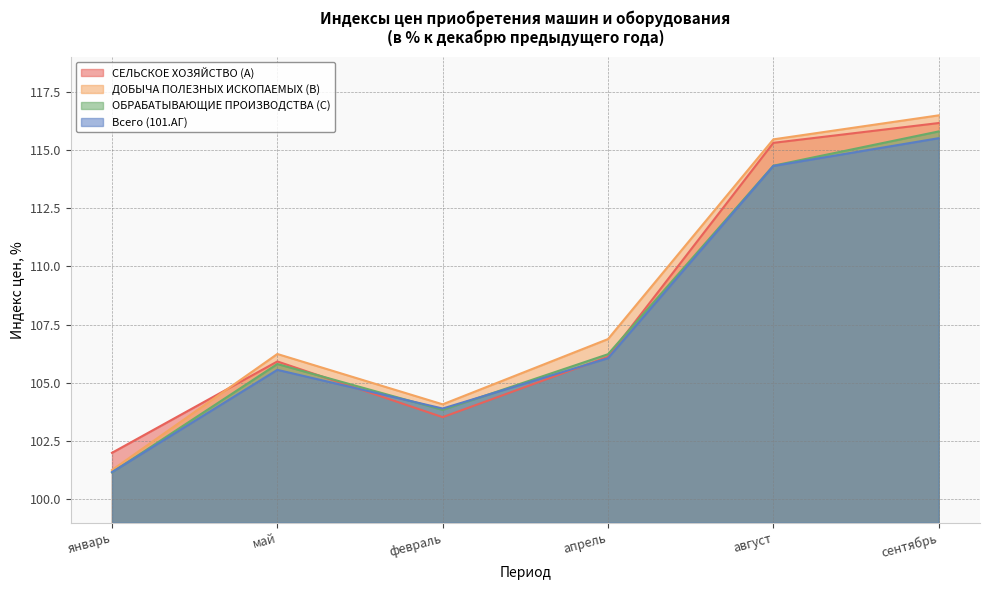

At сентябрь, list the series in order from smallest to largest.

Всего (101.АГ), ОБРАБАТЫВАЮЩИЕ ПРОИЗВОДСТВА (C), СЕЛЬСКОЕ ХОЗЯЙСТВО (A), ДОБЫЧА ПОЛЕЗНЫХ ИСКОПАЕМЫХ (B)